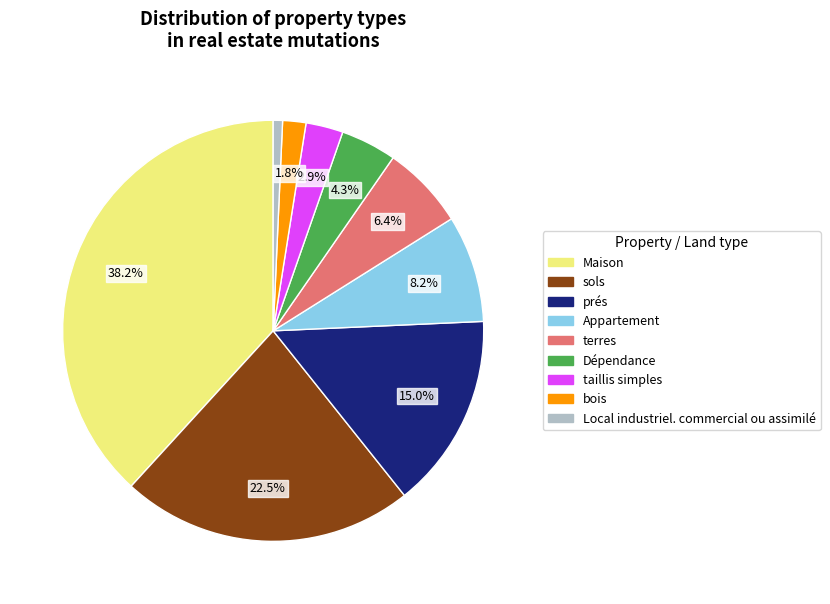

To the nearest percent, what portion does bois represent?

2%